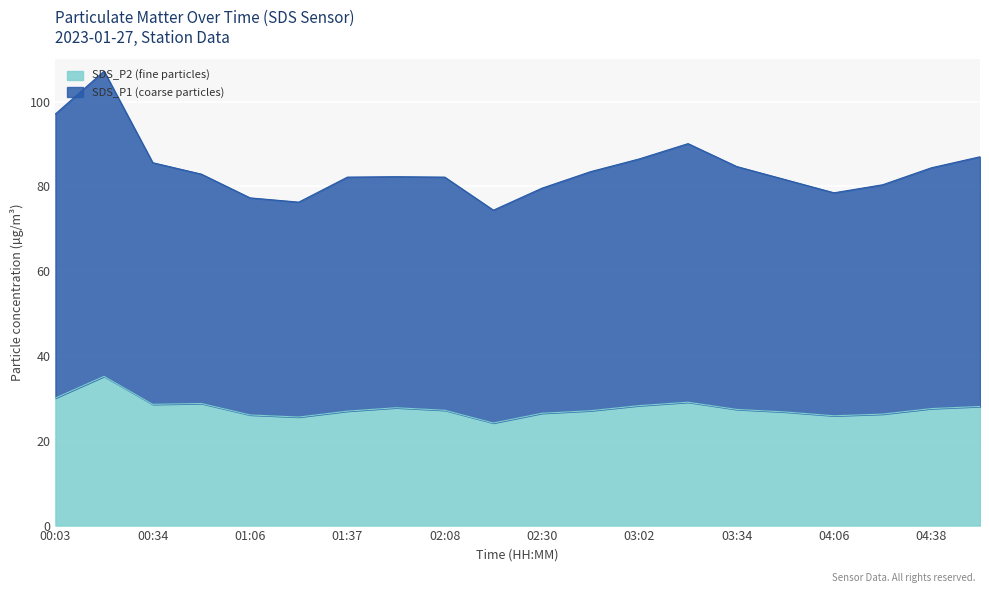

What is the label of the 15th point from the right?

01:21